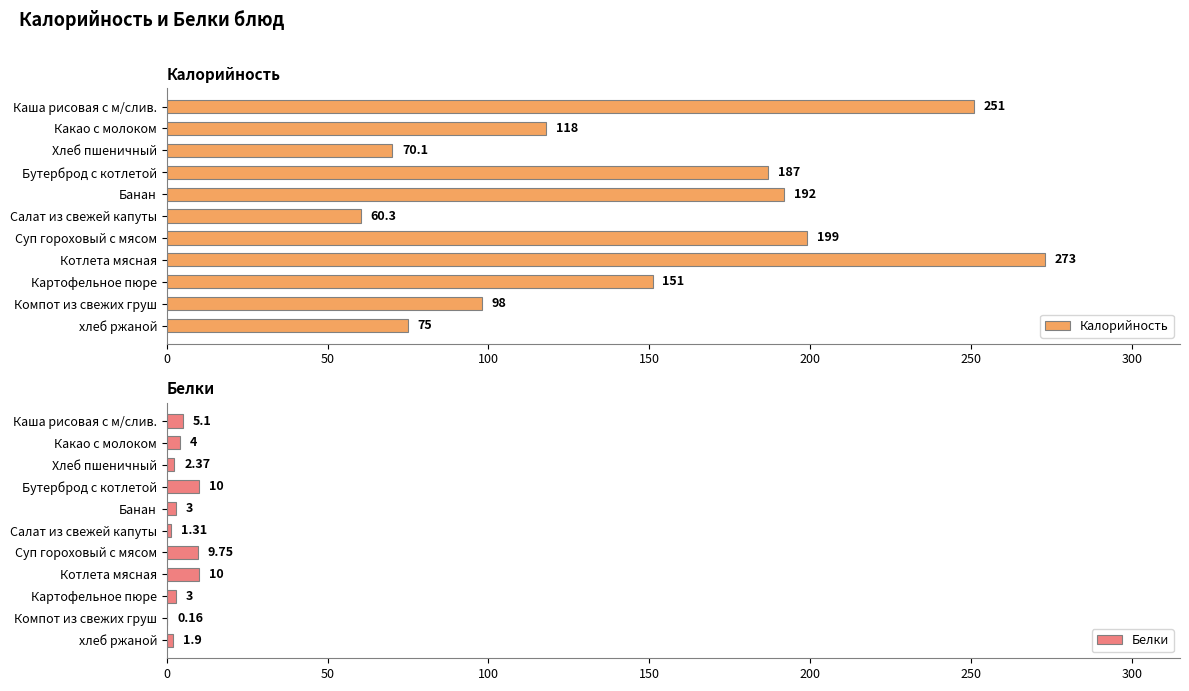

What is the difference between the maximum and minimum values in the Белки series?

9.8